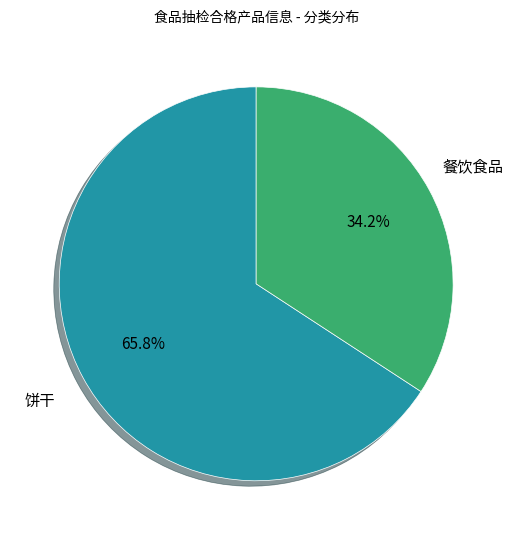

Is there any slice that represents more than half of the pie?

Yes